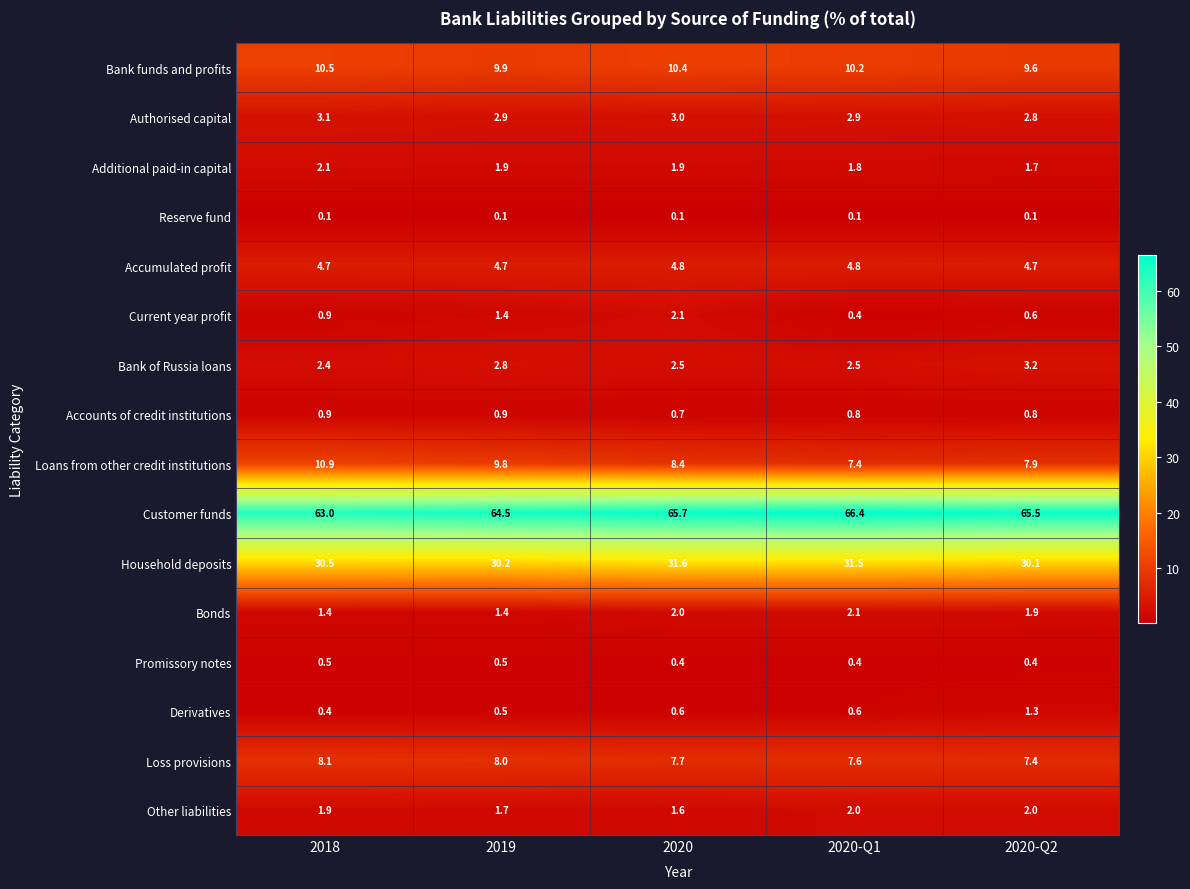

What is the difference between the second highest and minimum values in the Bonds series?

0.6